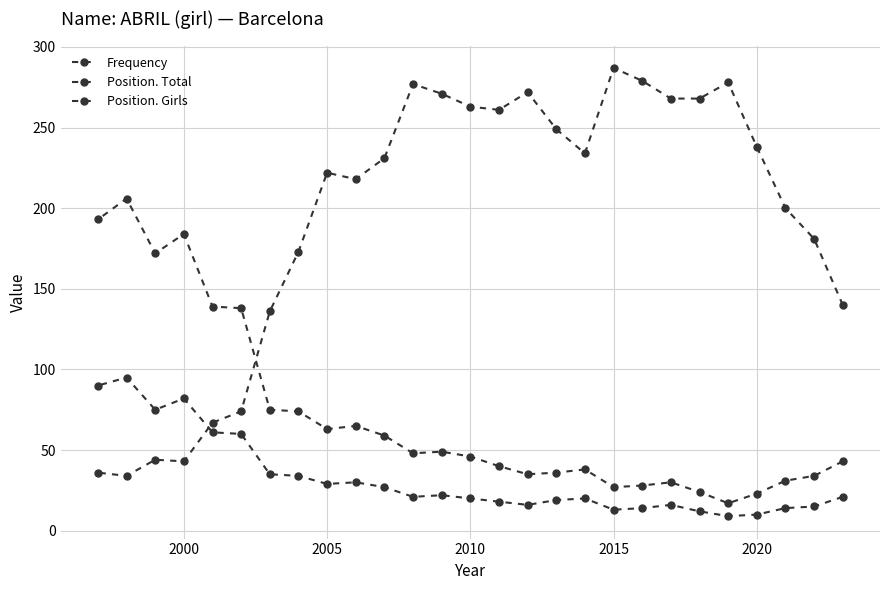

How many data points in Frequency are above 231?

13